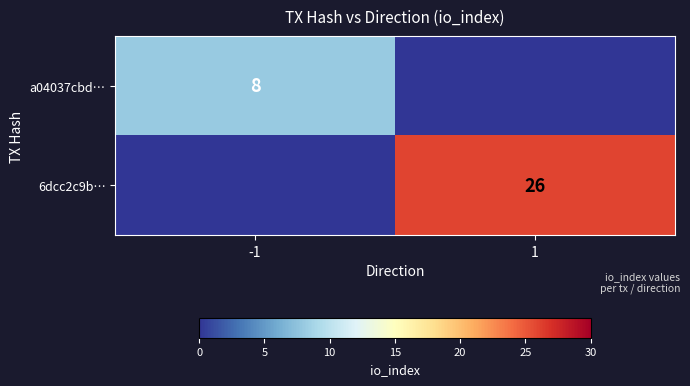

Is the value of a04037cbd… at -1 greater than the value of 6dcc2c9b… at 1?

No